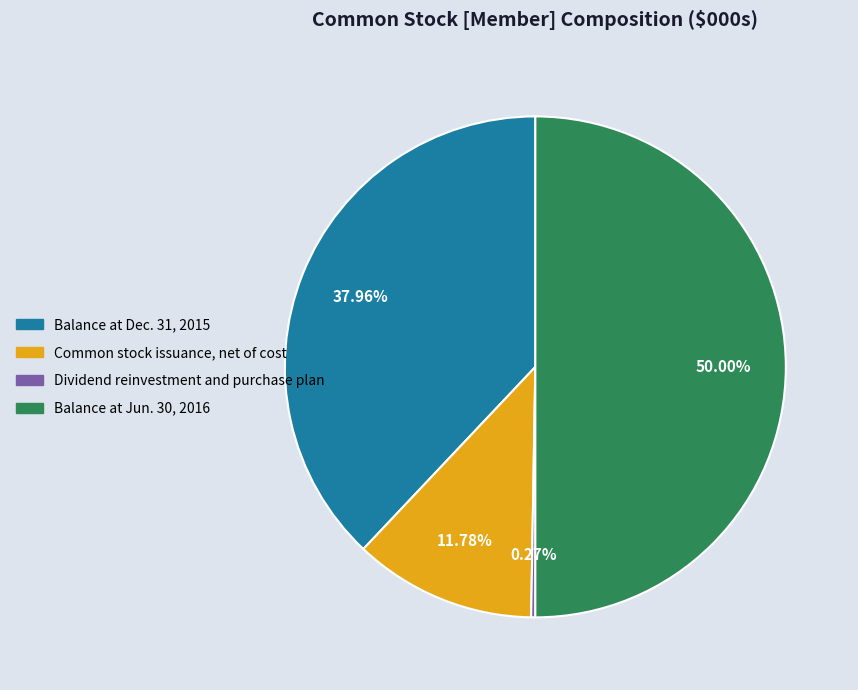

To the nearest percent, what is the average slice percentage?

25%